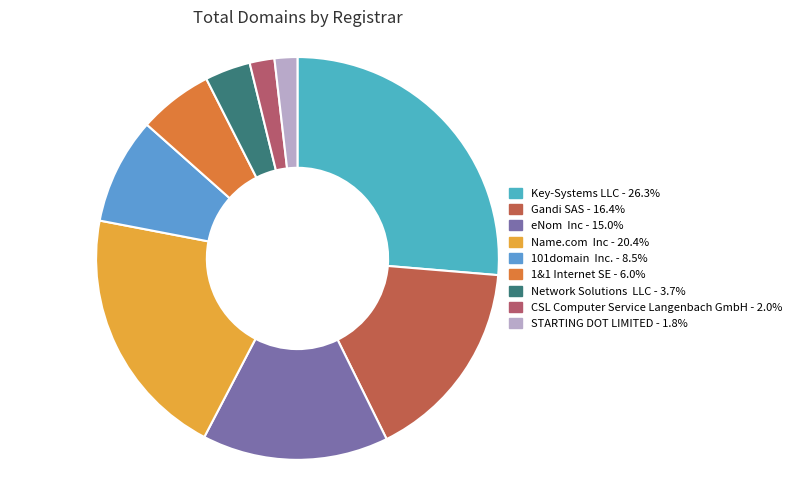

What percentage is the STARTING DOT LIMITED slice, to the nearest percent?

2%